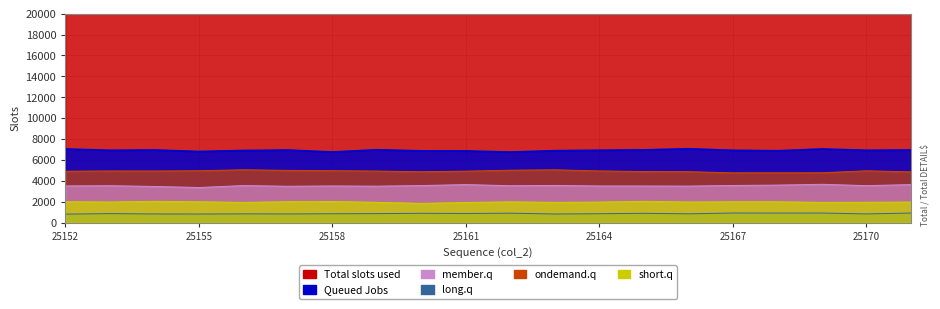

What is the value of the long.q point at the 4th from the left?

823